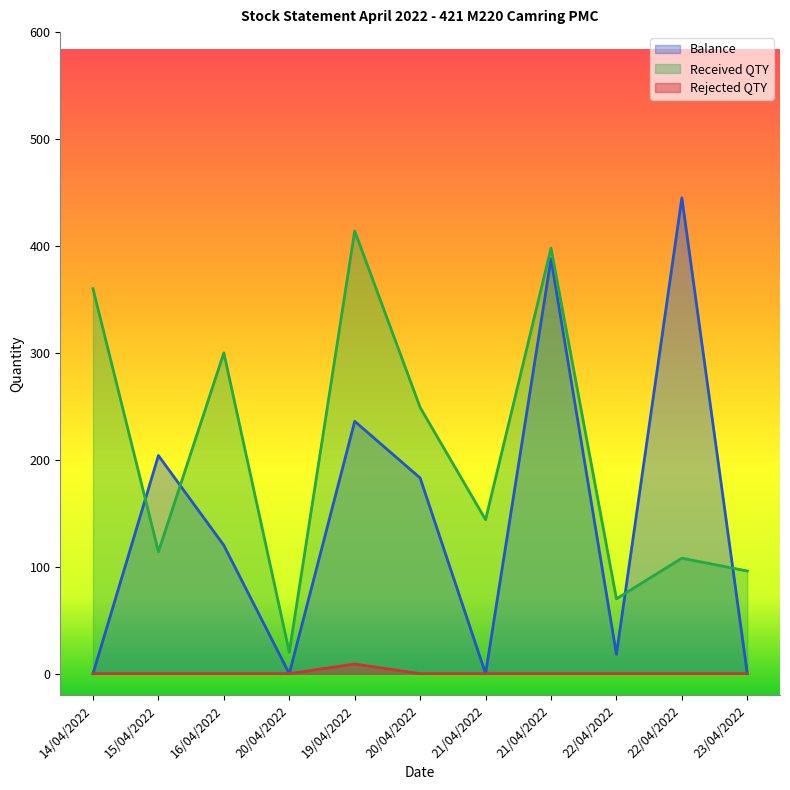

How many interior local valleys does the Received QTY series have?

4